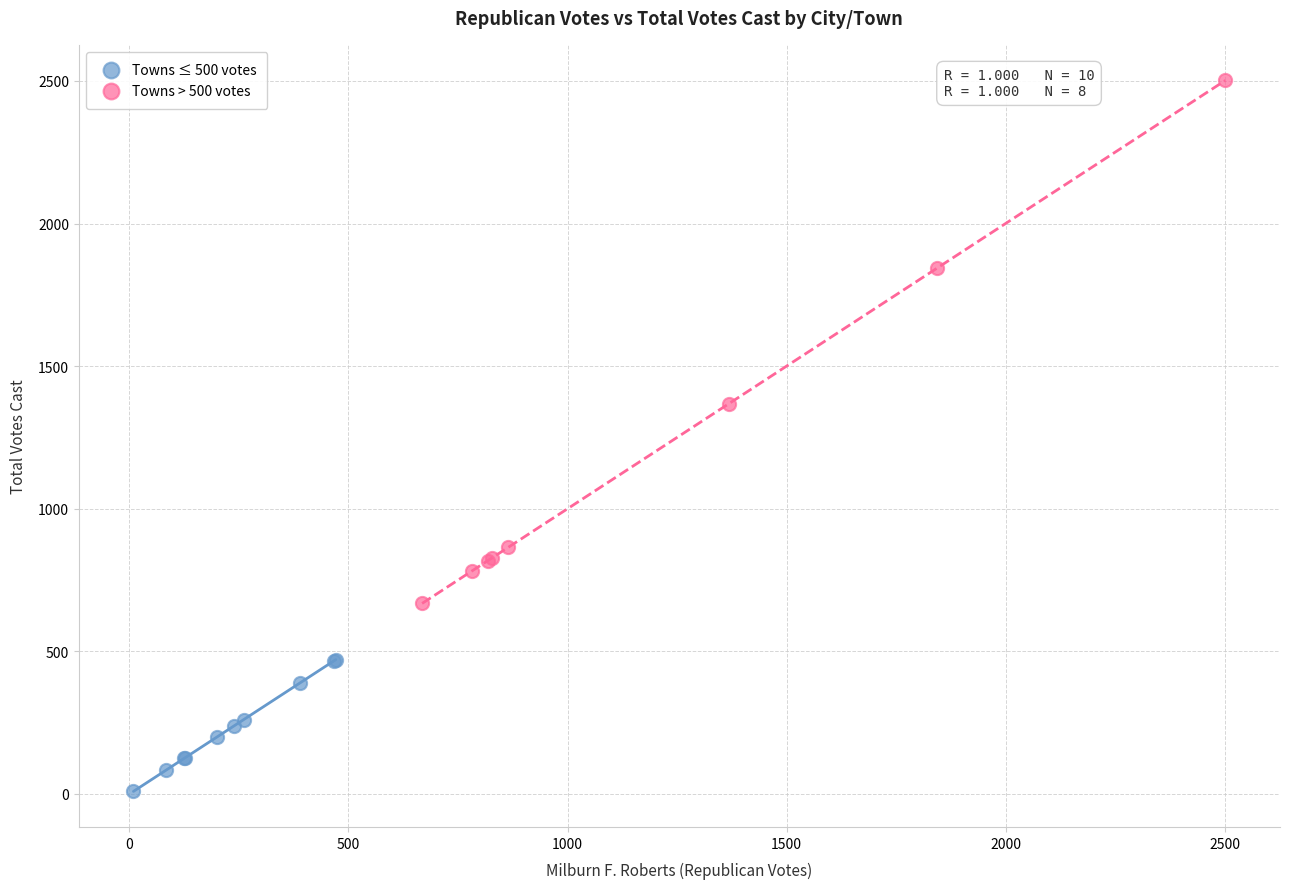

Which series has the largest Y range (max minus min)?

Towns > 500 votes